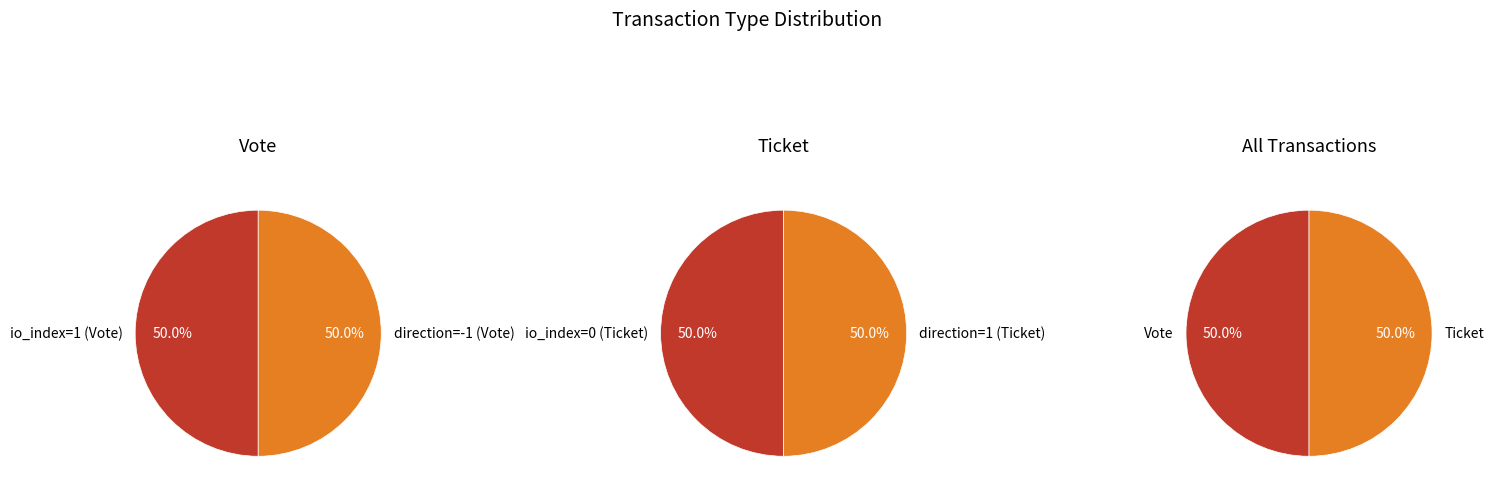

Which series has the largest range (max minus min)?

direction